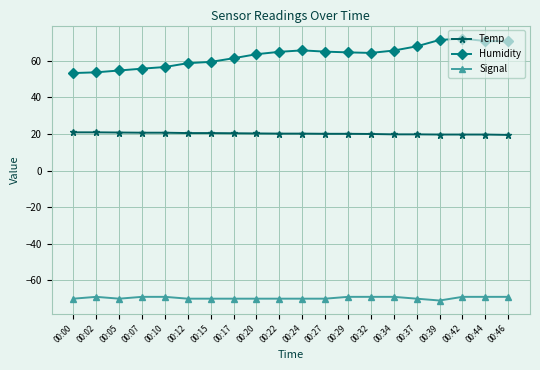

True or false: Temp has a value of 20.2 at 00:24.

True